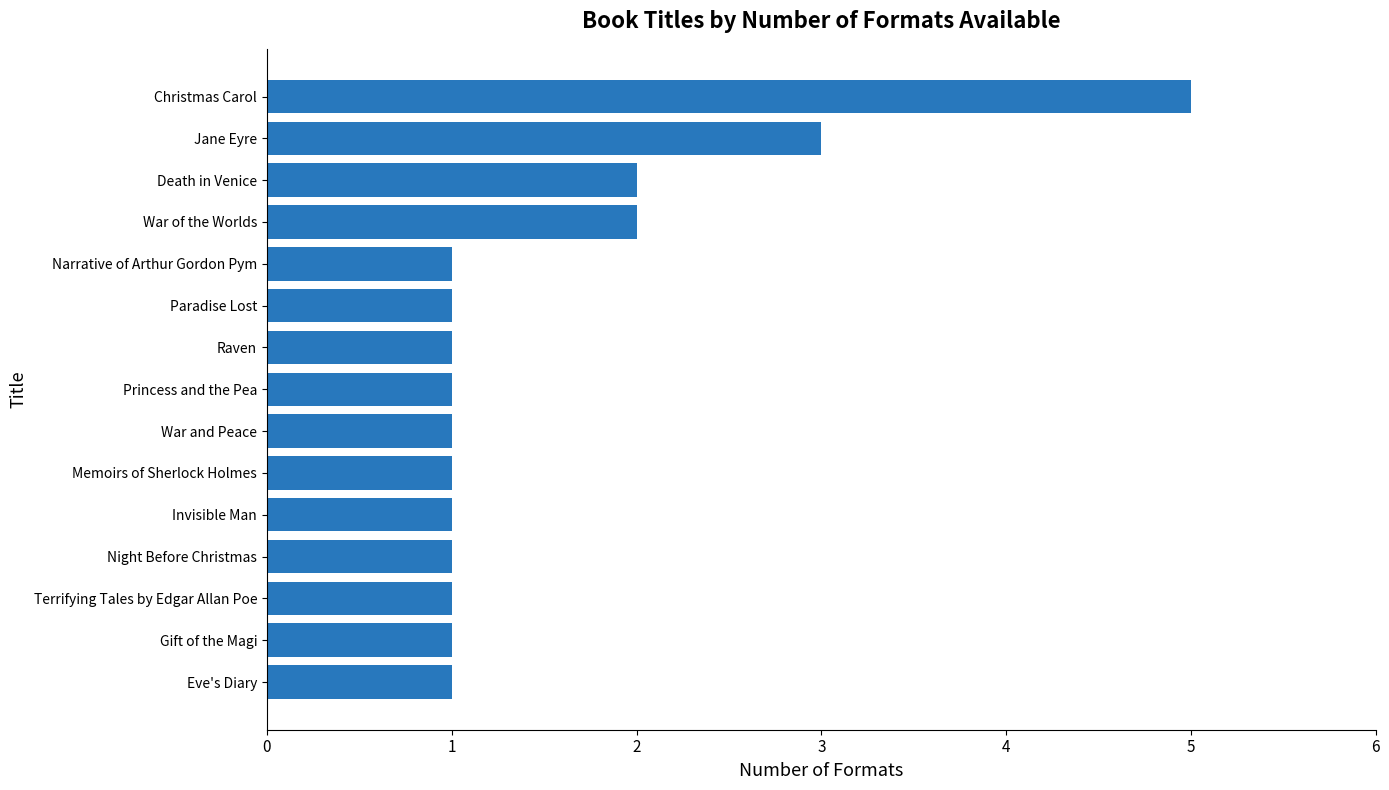

Reading bottom to top, transcribe all the data shown in this chart.

Eve's Diary=1	Gift of the Magi=1	Terrifying Tales by Edgar Allan Poe=1	Night Before Christmas=1	Invisible Man=1	Memoirs of Sherlock Holmes=1	War and Peace=1	Princess and the Pea=1	Raven=1	Paradise Lost=1	Narrative of Arthur Gordon Pym=1	War of the Worlds=2	Death in Venice=2	Jane Eyre=3	Christmas Carol=5